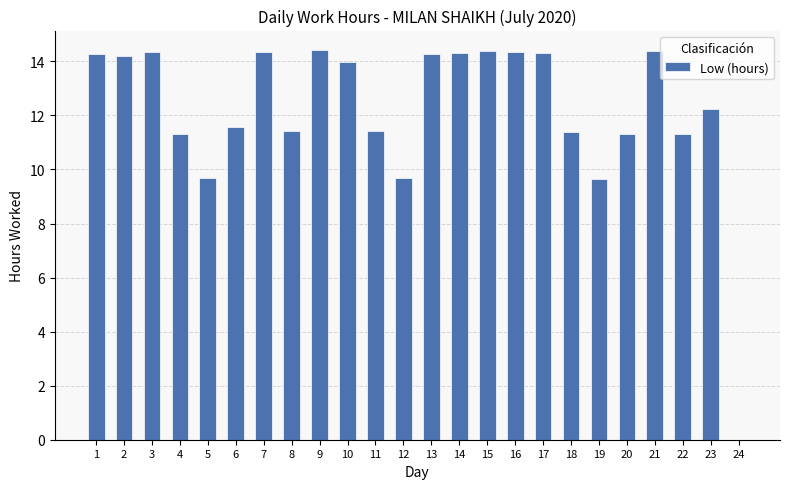

What is the greatest value displayed?

14.4